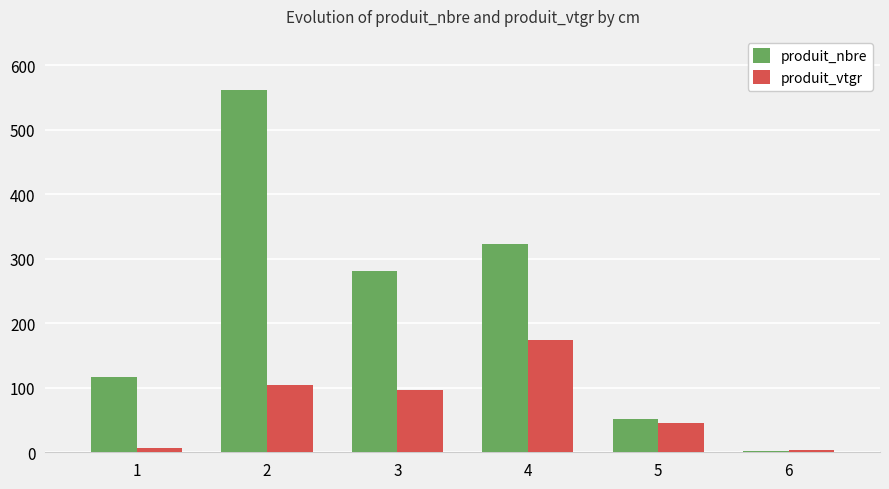

Is it true that produit_vtgr equals 23.6 at 2?

False